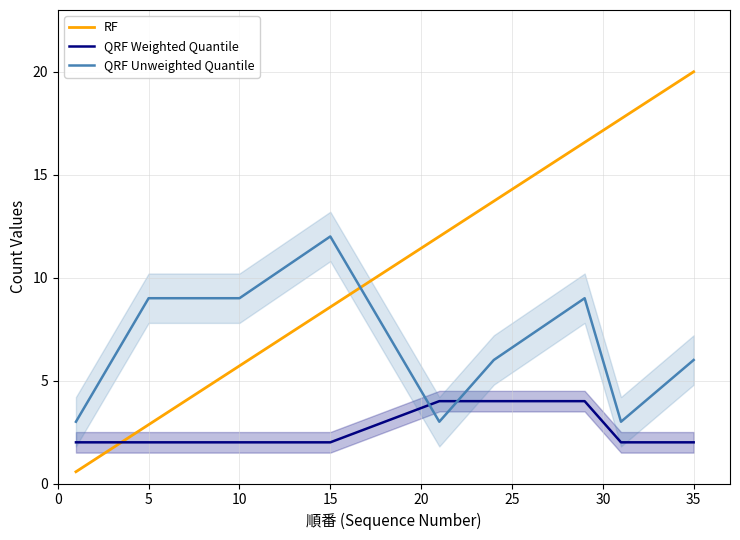

True or false: QRF Weighted Quantile has a value of 2.0 at 5.

True